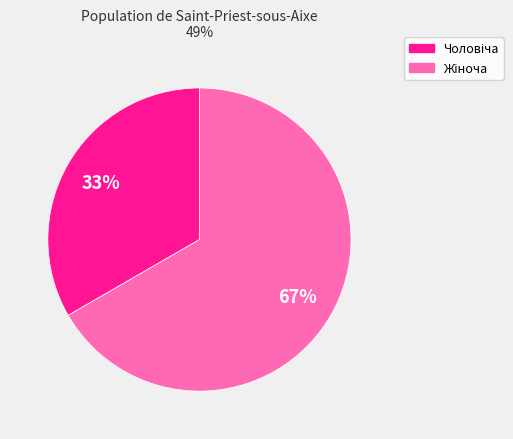

Does any single category account for the majority?

Yes